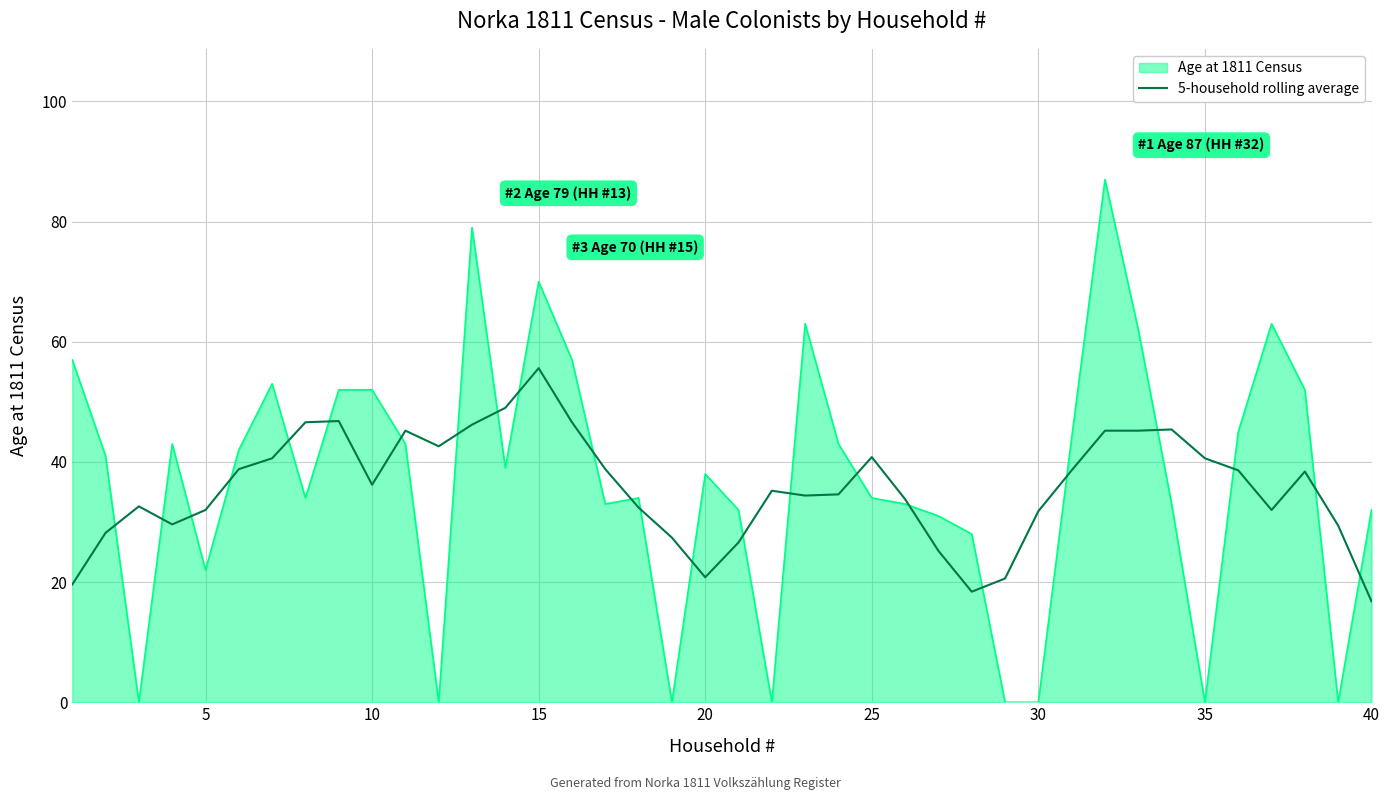

Which series has the widest spread of values?

Age at 1811 Census